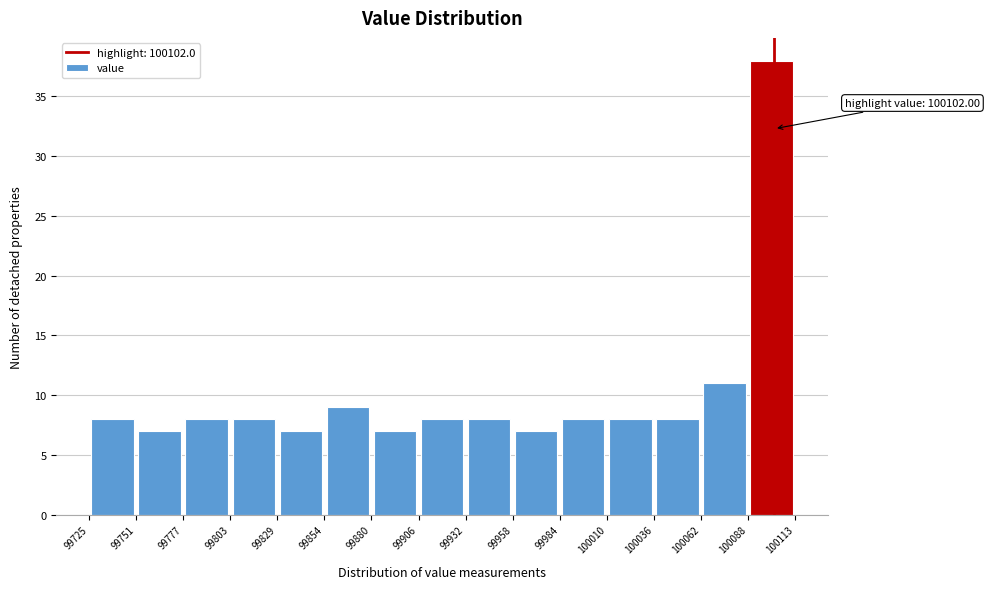

Over which range of the x-axis is the bar tallest?

100088 to 100113